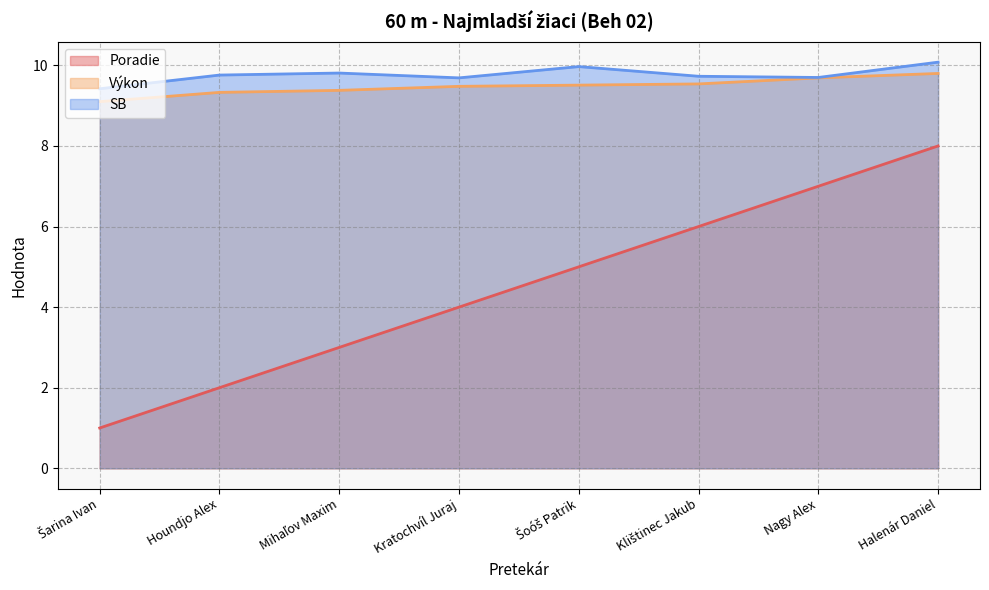

What value does the Výkon series have at Šoóš Patrik?

9.5